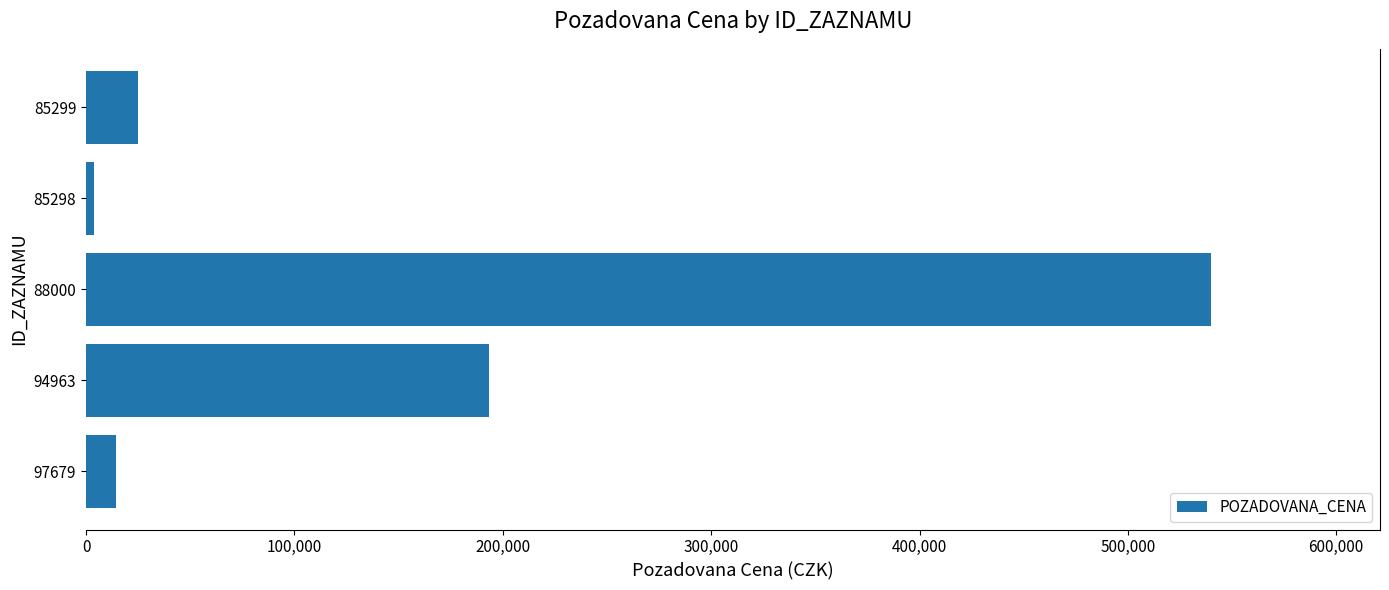

Does the chart contain stacked bars?

No